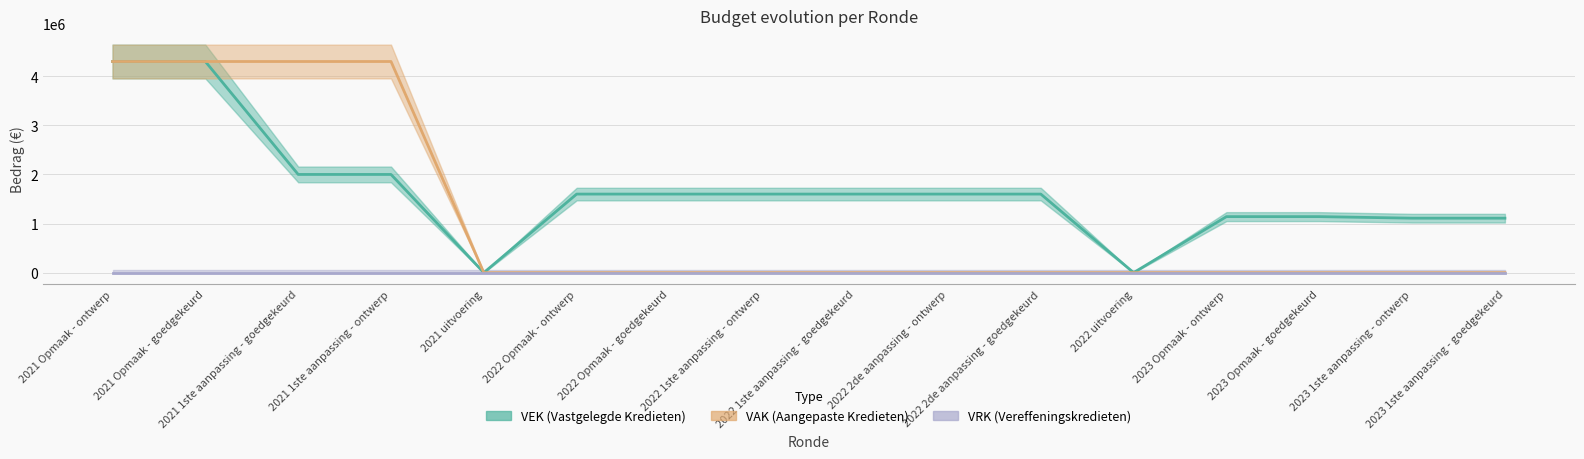

What is the label of the 13th point from the right?

2021 1ste aanpassing - ontwerp